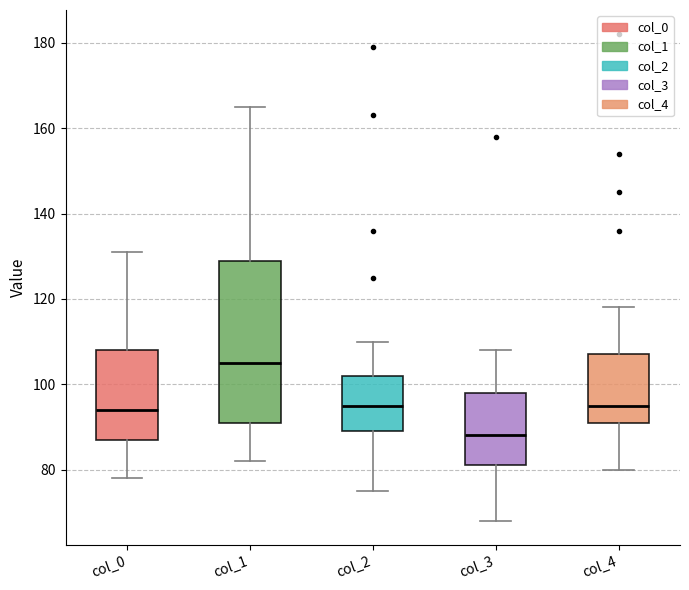

Which box has the lowest median line?

col_3